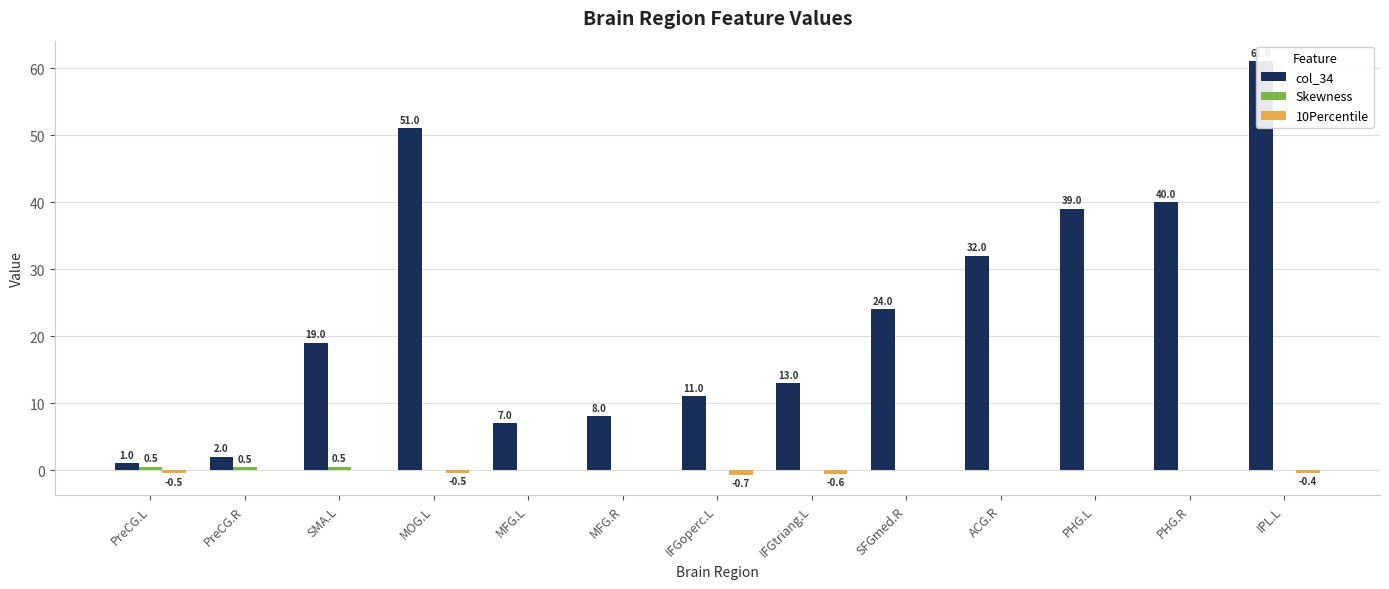

What is the sum of the Skewness values at IPL.L and PreCG.L?

0.5